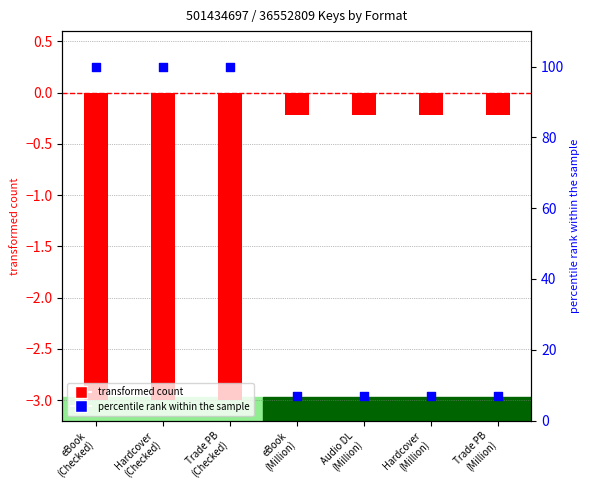

What are all the series names shown in the legend?

transformed count, percentile rank within the sample